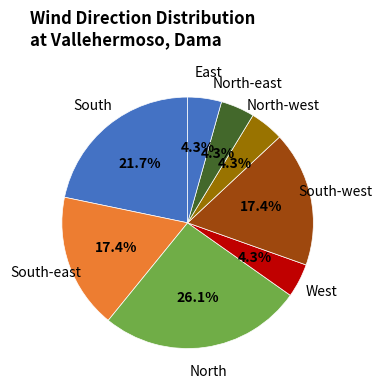

How many slices are in this pie chart?

8